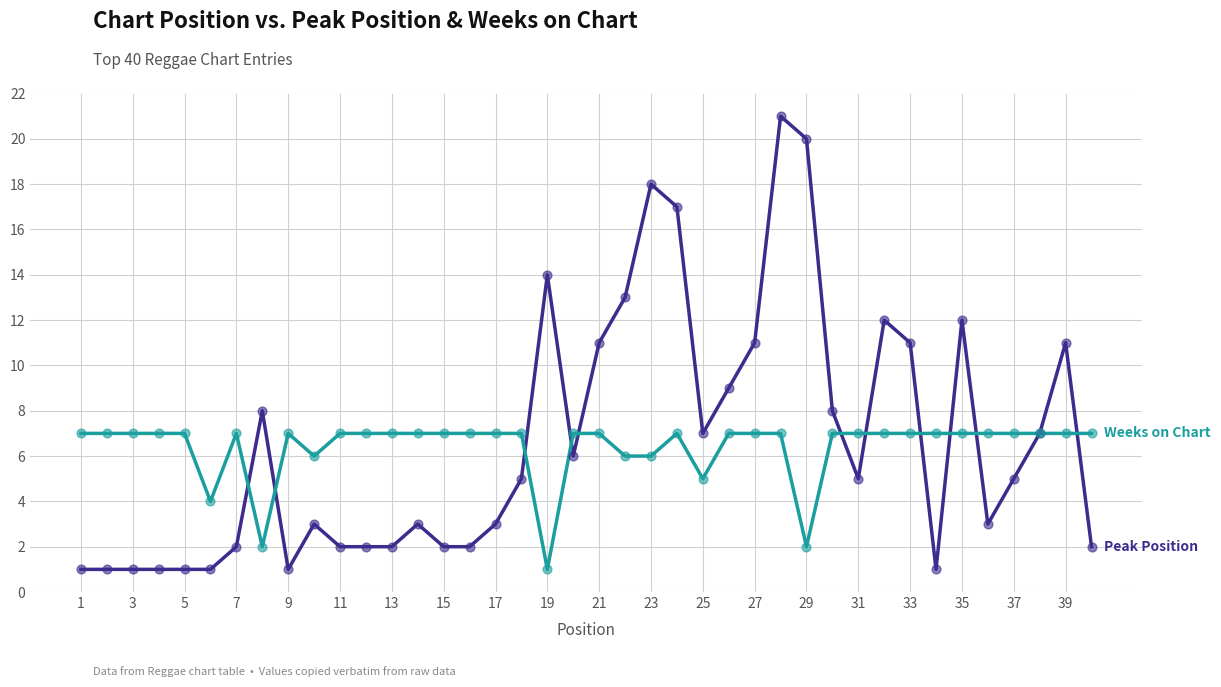

What is the greatest value displayed?

21